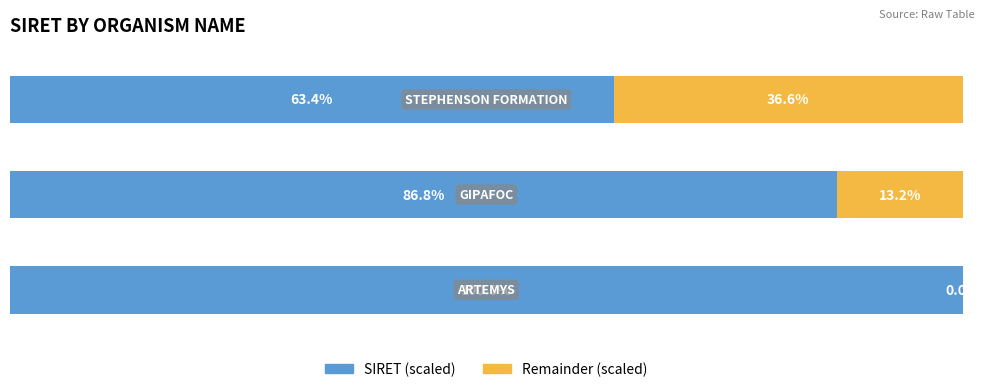

How many distinct data groups are displayed?

2